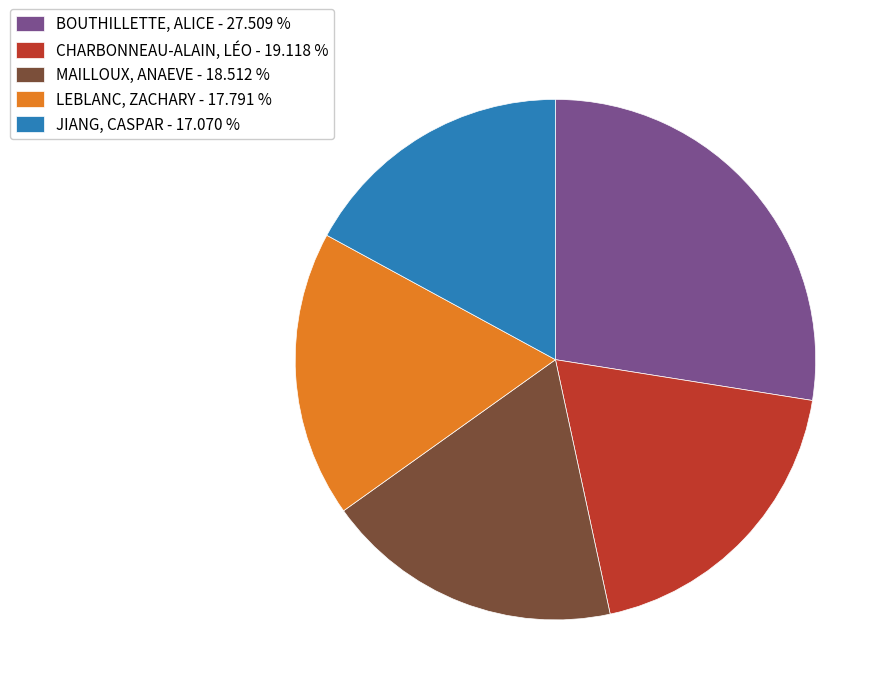

Which slice is the largest?

BOUTHILLETTE, ALICE